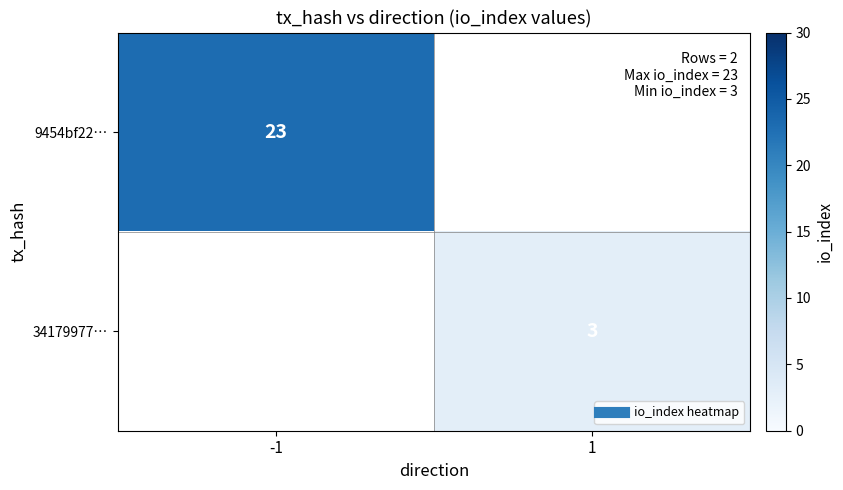

At 1, list the series in order from smallest to largest.

9454bf22…, 34179977…